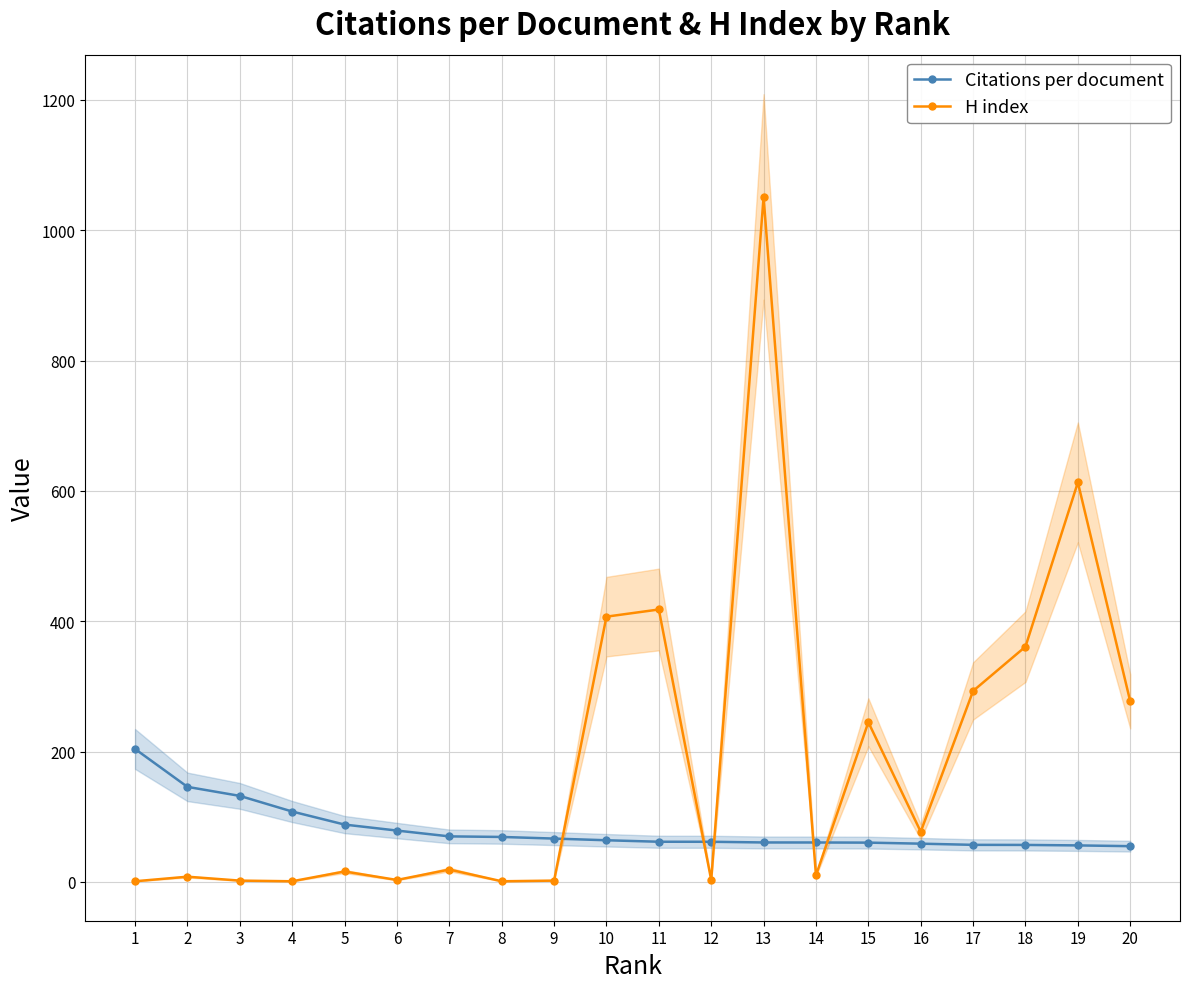

What is the minimum value shown in the chart?

1.0